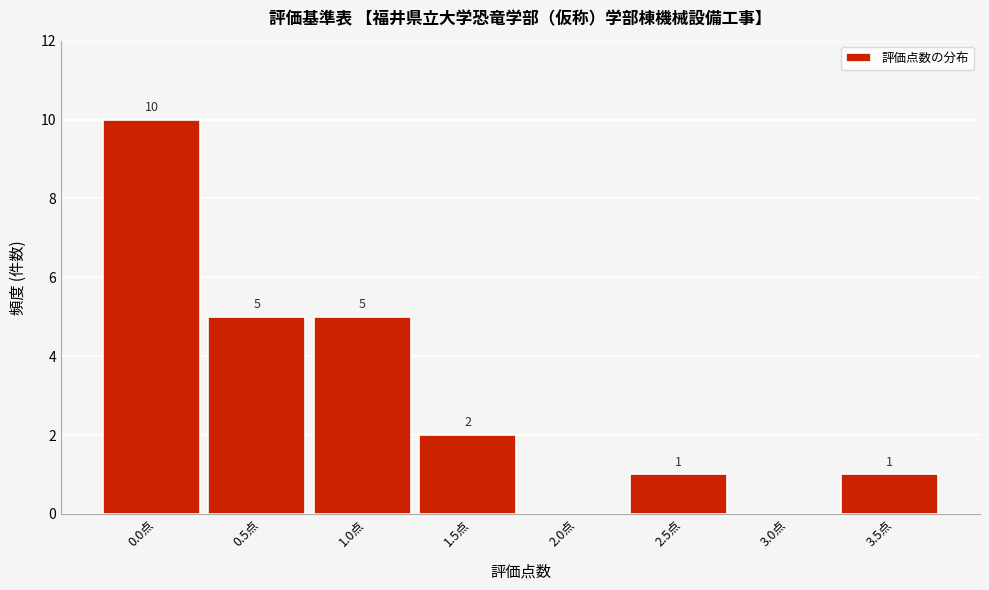

Reading left to right, what are all the values shown in this chart?

0.0点=10	0.5点=5	1.0点=5	1.5点=2	2.0点=0	2.5点=1	3.0点=0	3.5点=1